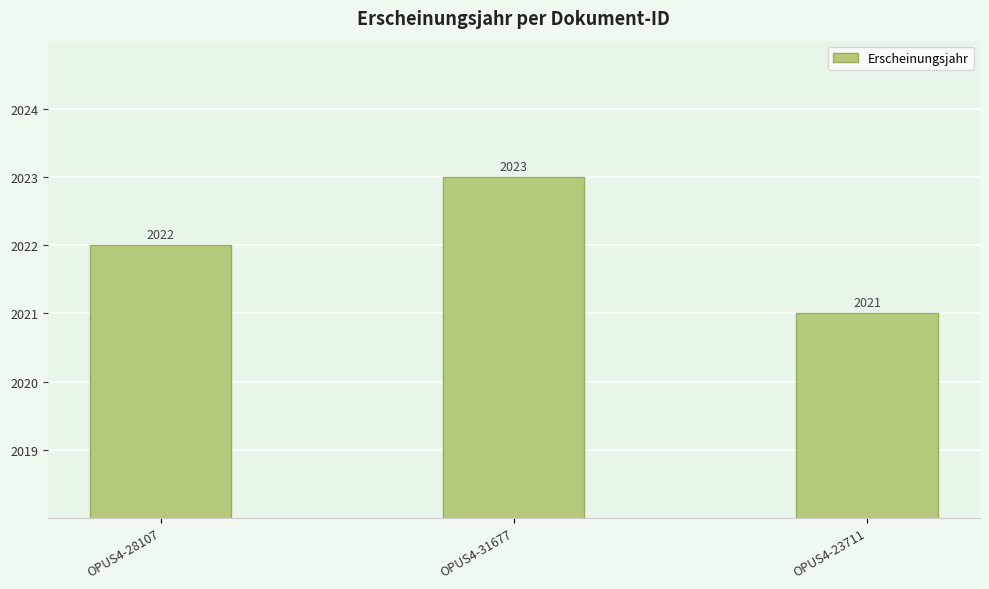

Reading left to right, what are all the values shown in this chart?

2022	2023	2021